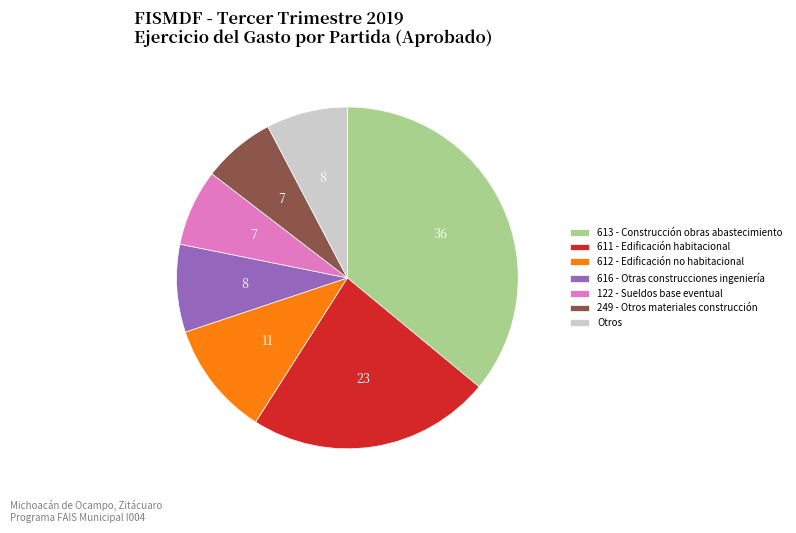

Do 616 - Otras construcciones ingeniería and 612 - Edificación no habitacional together represent more than half of the pie?

No